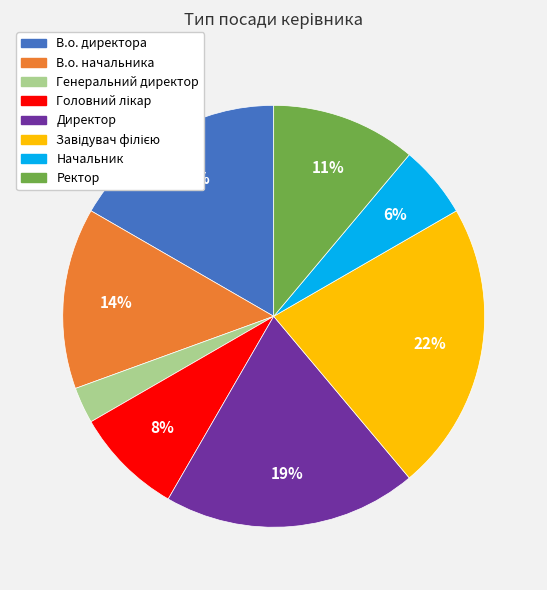

True or false: Генеральний директор accounts for 3% of the total.

True